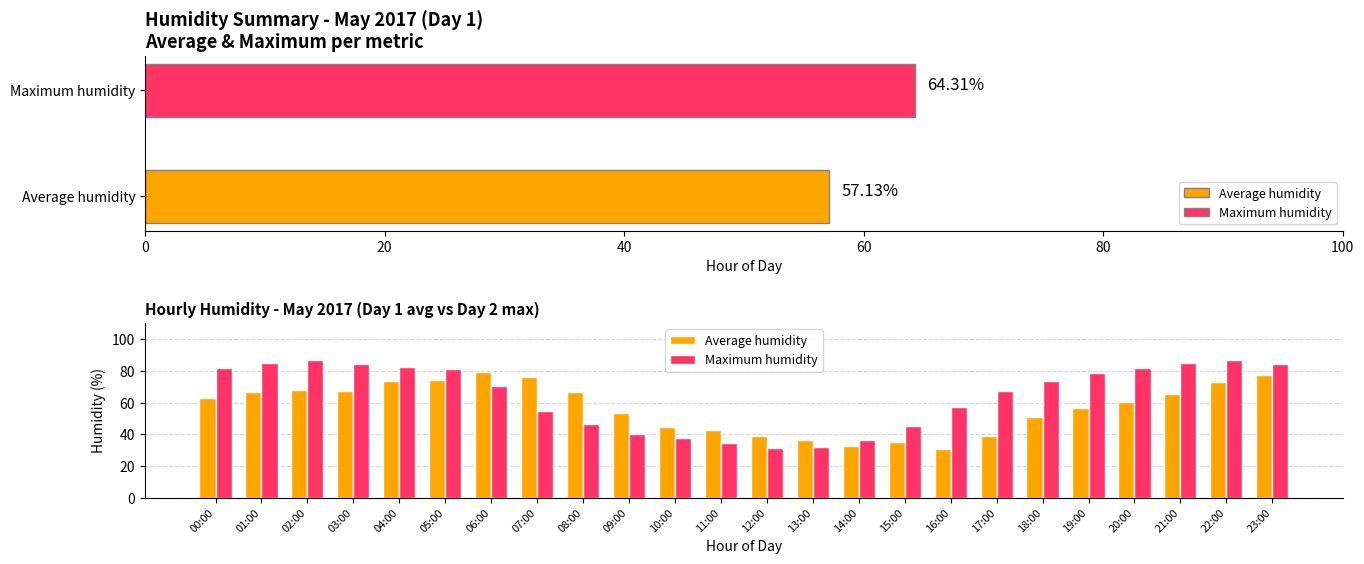

At 17:00, list the series in order from smallest to largest.

Average humidity, Maximum humidity